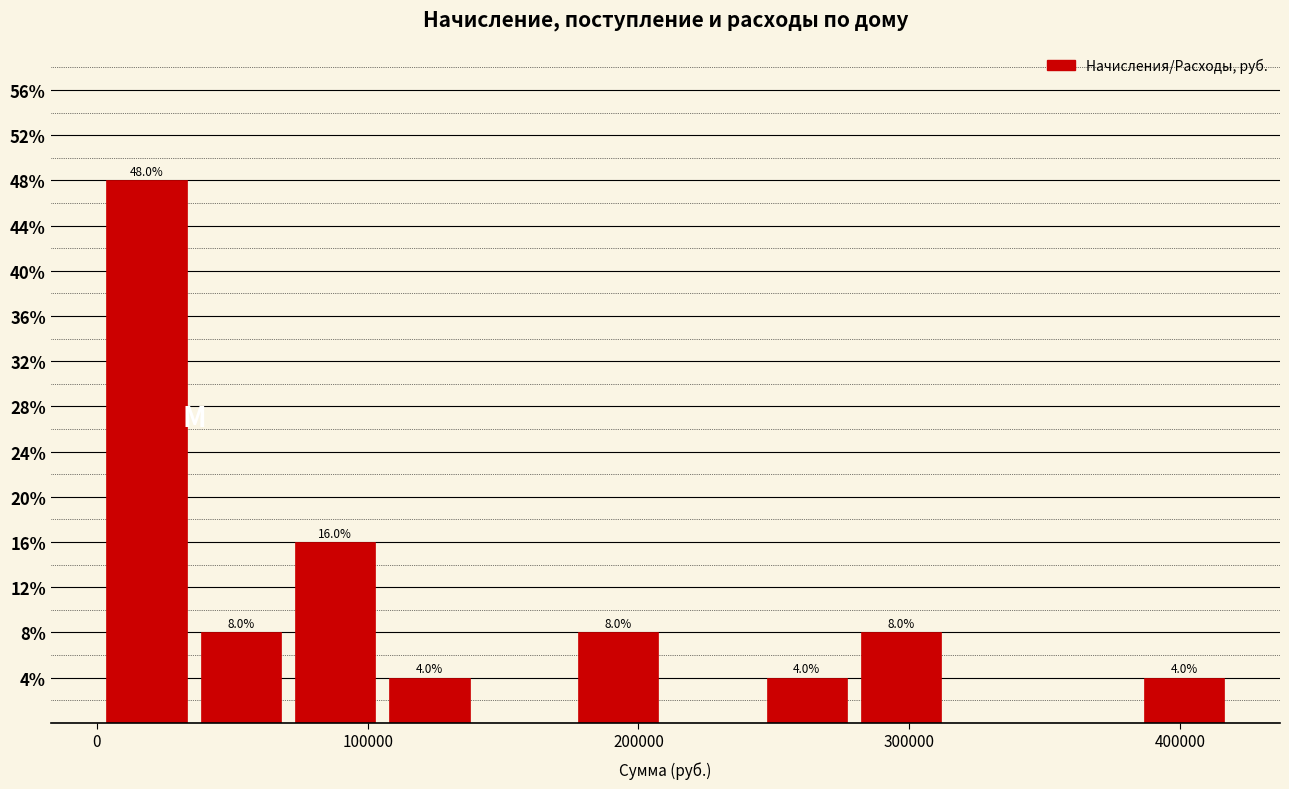

Around what value on the x-axis is the tallest bar? Give the approximate position of its centre, as read against the axis.

20000